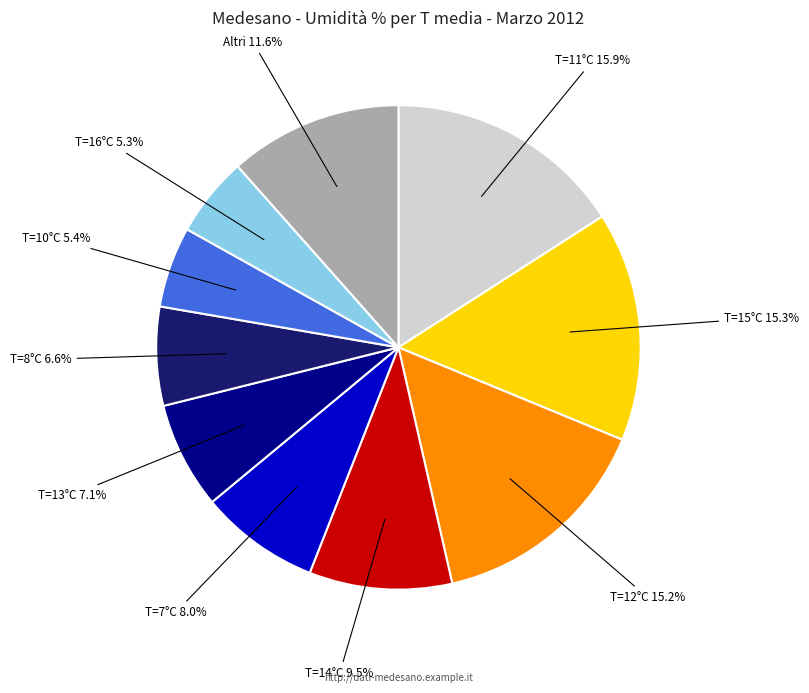

Does any single category account for the majority?

No